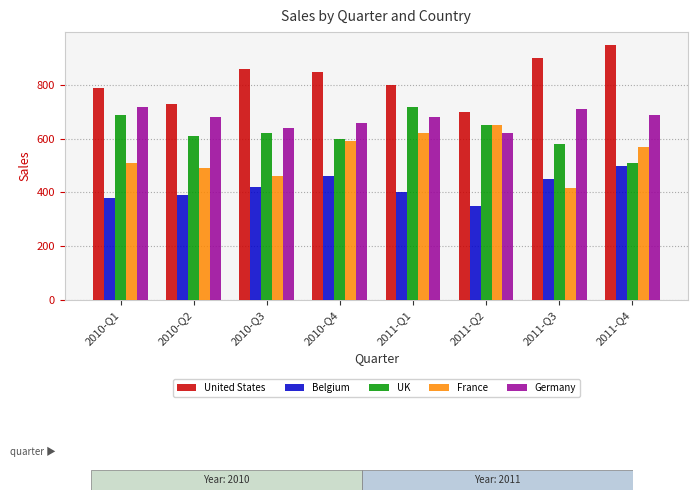

What is the smallest value displayed?

350